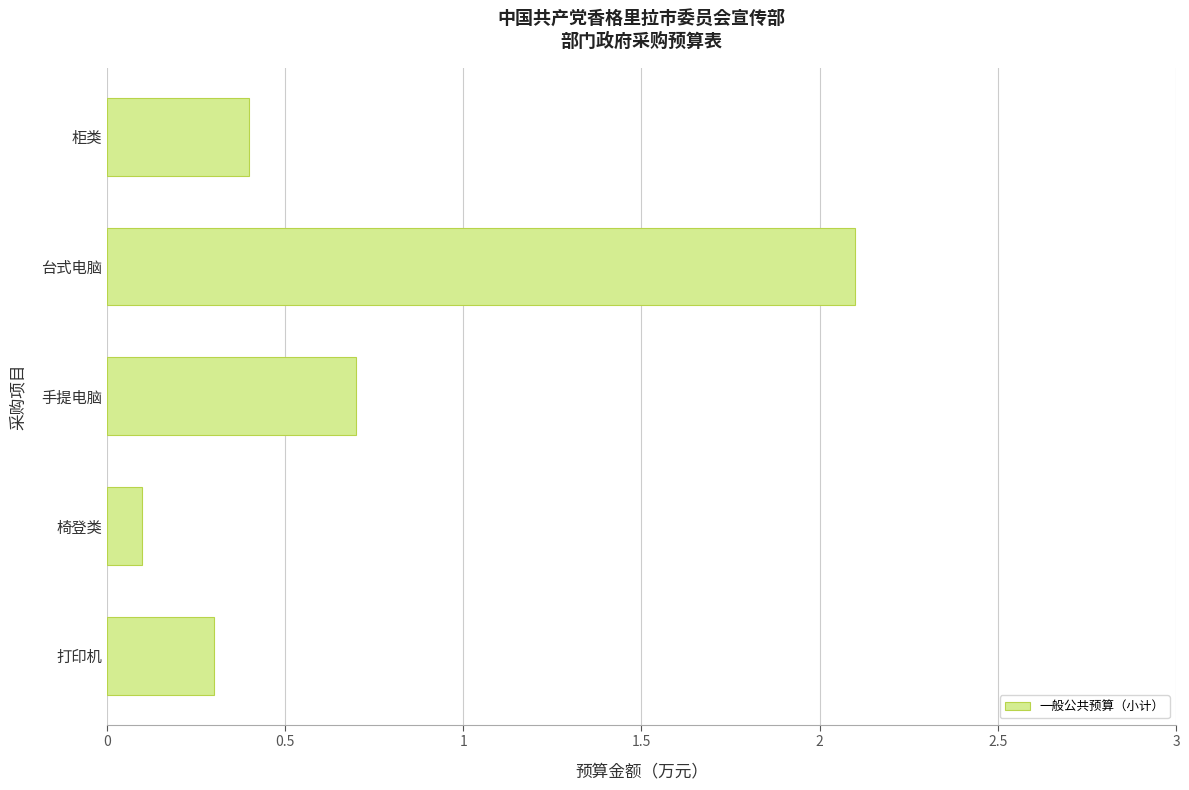

What is the difference between the maximum and minimum values?

2.0